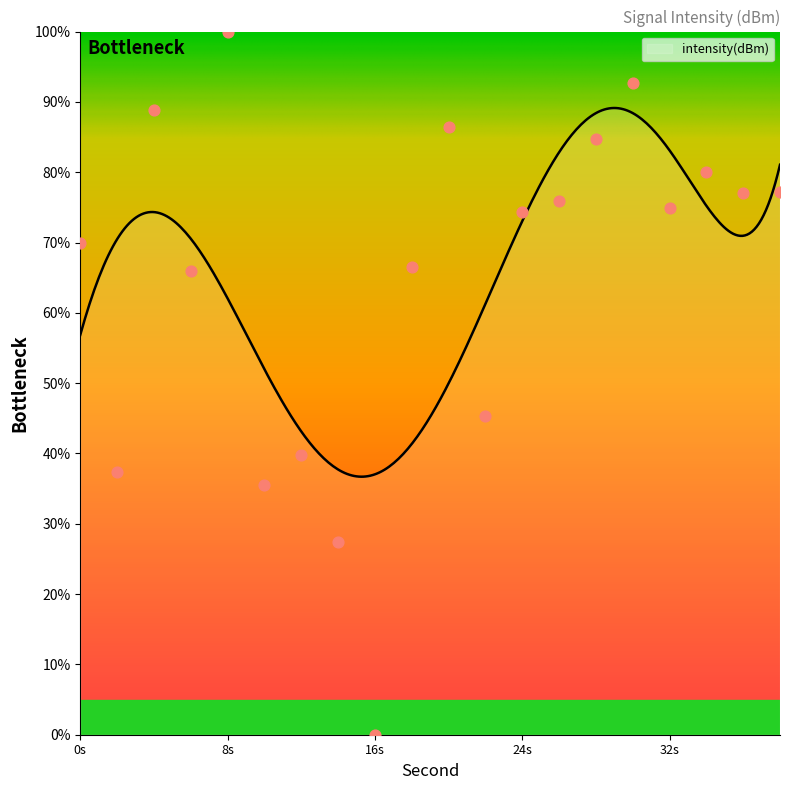

Between 10 and 22, which is larger?

22